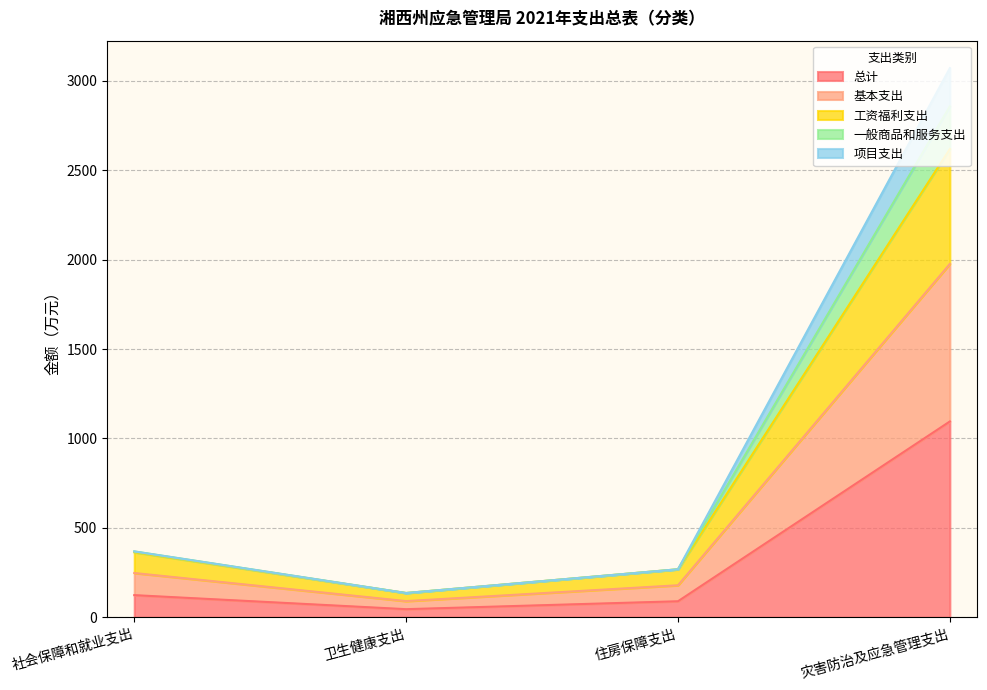

How many categories are shown in the chart?

4